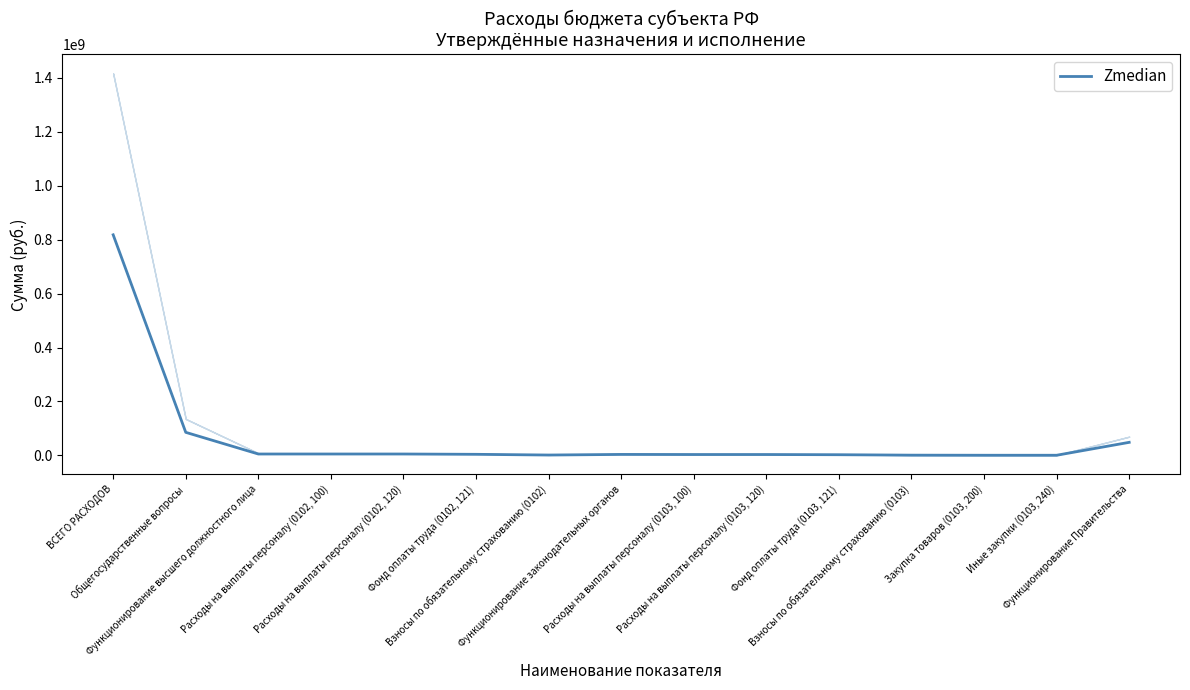

What is the minimum value shown in the chart?

368322.7